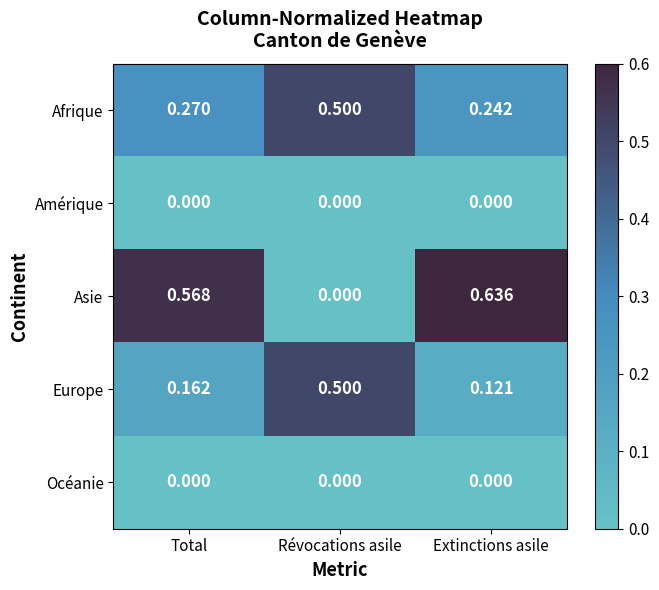

Which series has the largest range (max minus min)?

Asie